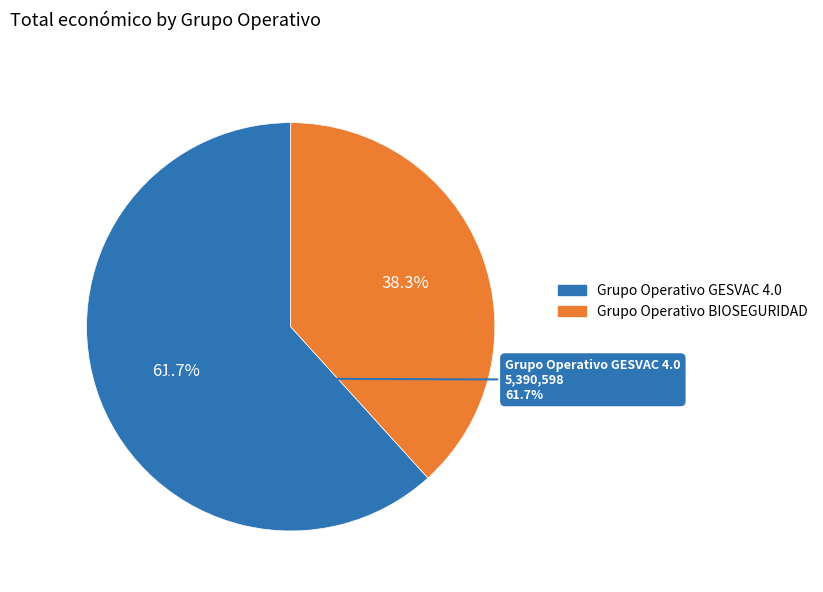

Which slice is the largest?

Grupo Operativo GESVAC 4.0